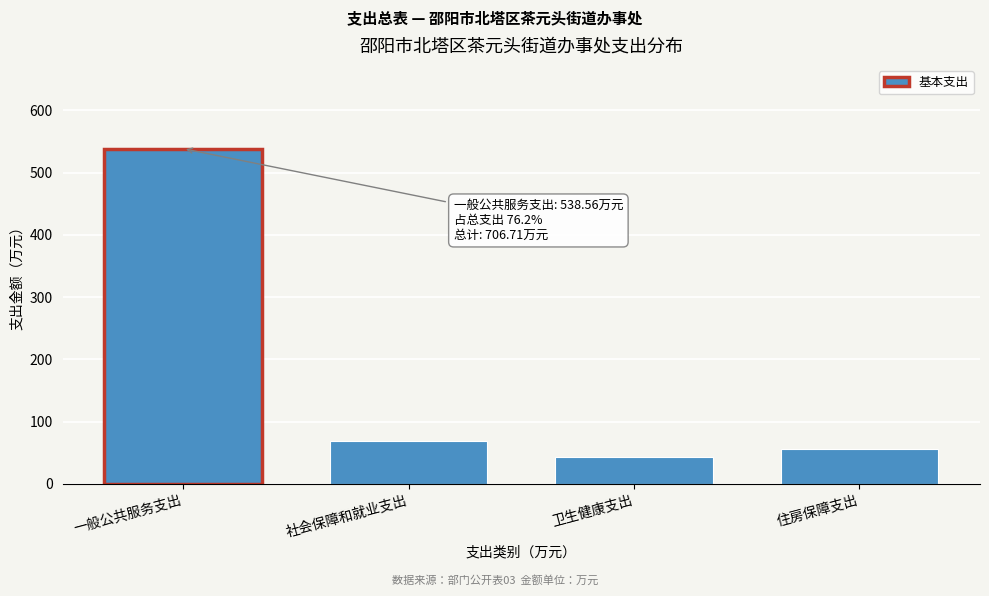

Reading right to left, transcribe all the data shown in this chart.

住房保障支出=56.0	卫生健康支出=43.9	社会保障和就业支出=68.2	一般公共服务支出=538.6